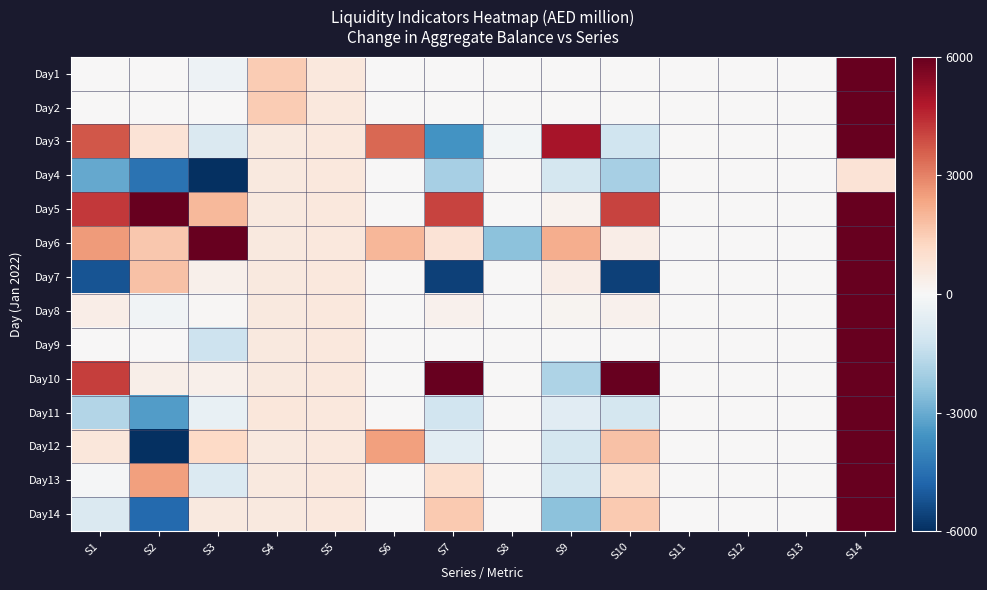

What is the difference between the highest and lowest values at S6?

3450.0